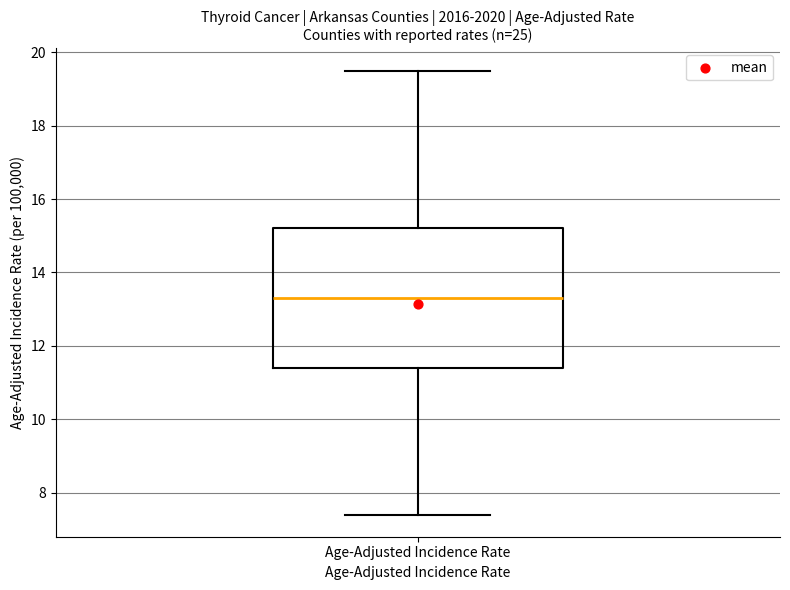

Where does the median line of the box for Age-Adjusted Incidence Rate sit on the y-axis? The values are not printed on the chart, so give them approximately, as read against the axis.

13.4